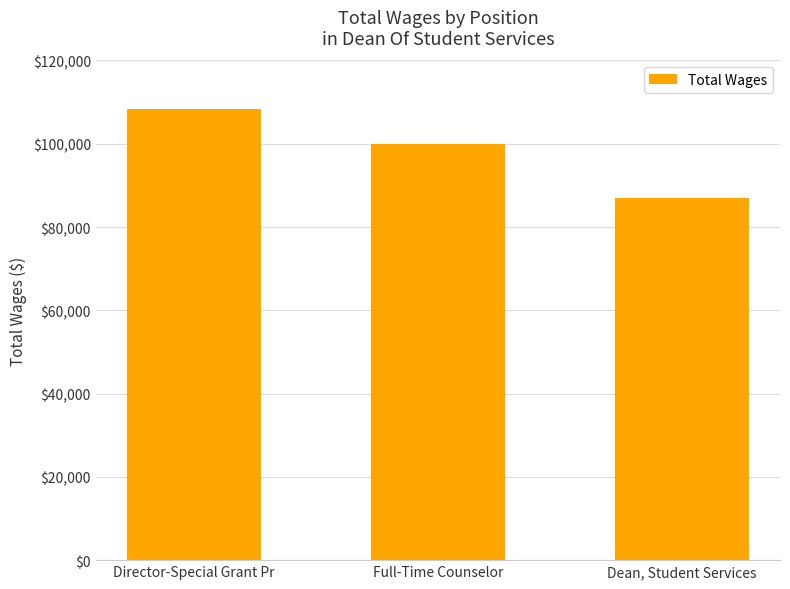

What value does the data have at Full-Time Counselor?

99990